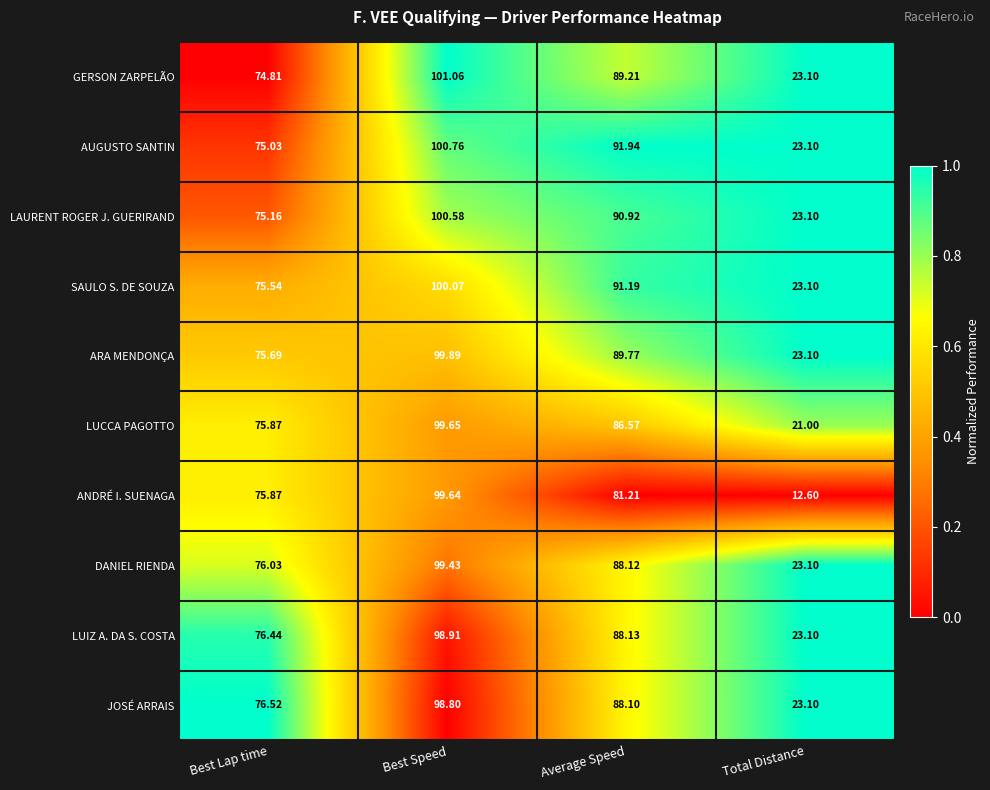

What is the maximum value shown in the chart?

101.1